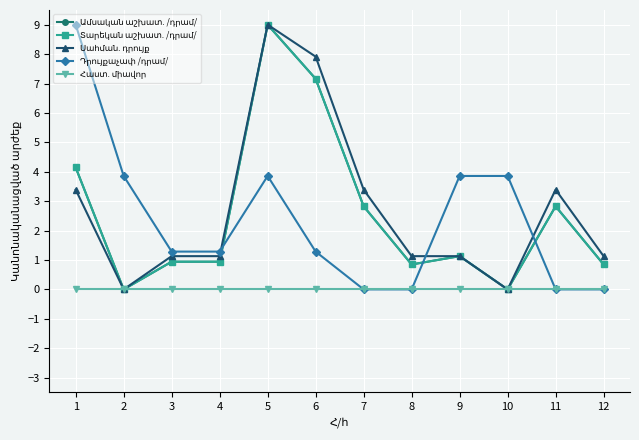

Which series has the largest total across all categories?

Սահման. դրույք